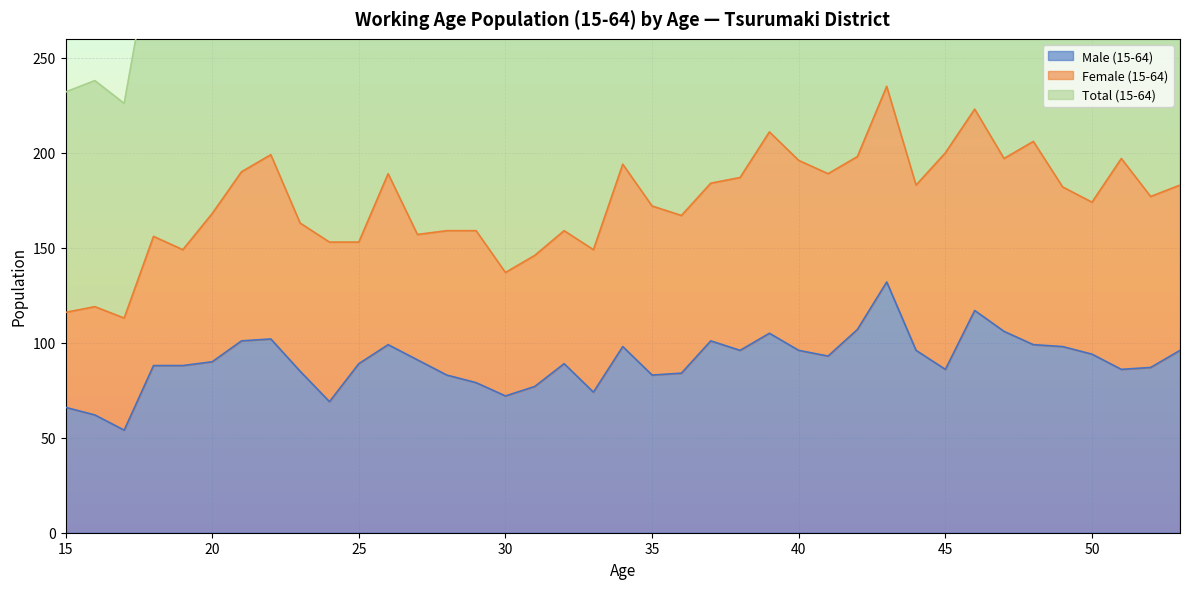

True or false: Male (15-64) and Total (15-64) cross at least once.

False